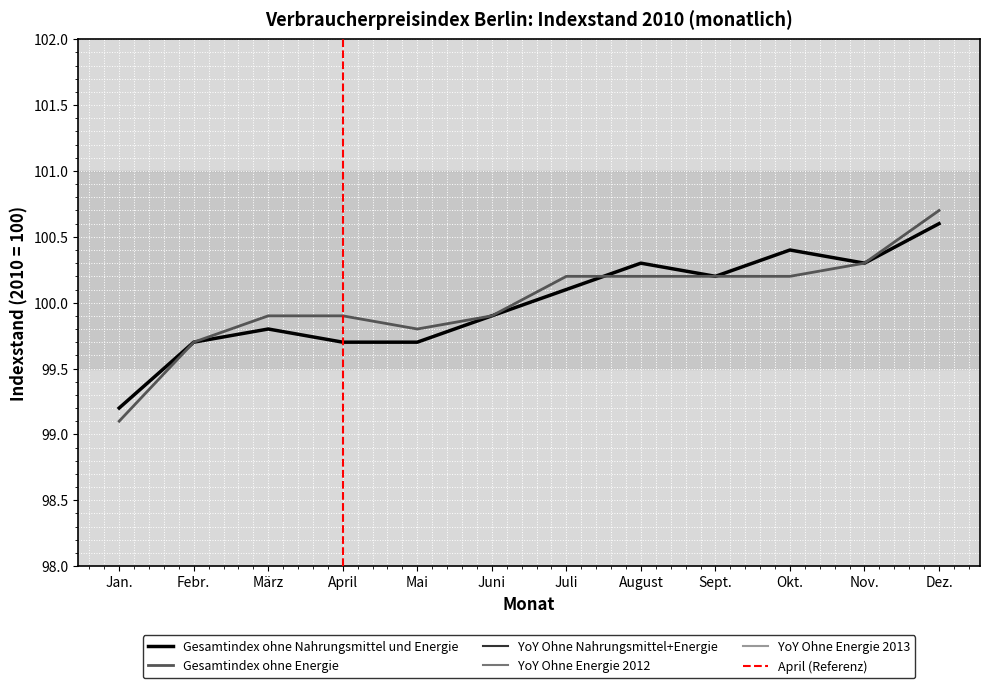

What is the difference between the maximum and minimum values in the YoY Ohne Energie 2013 series?

0.5